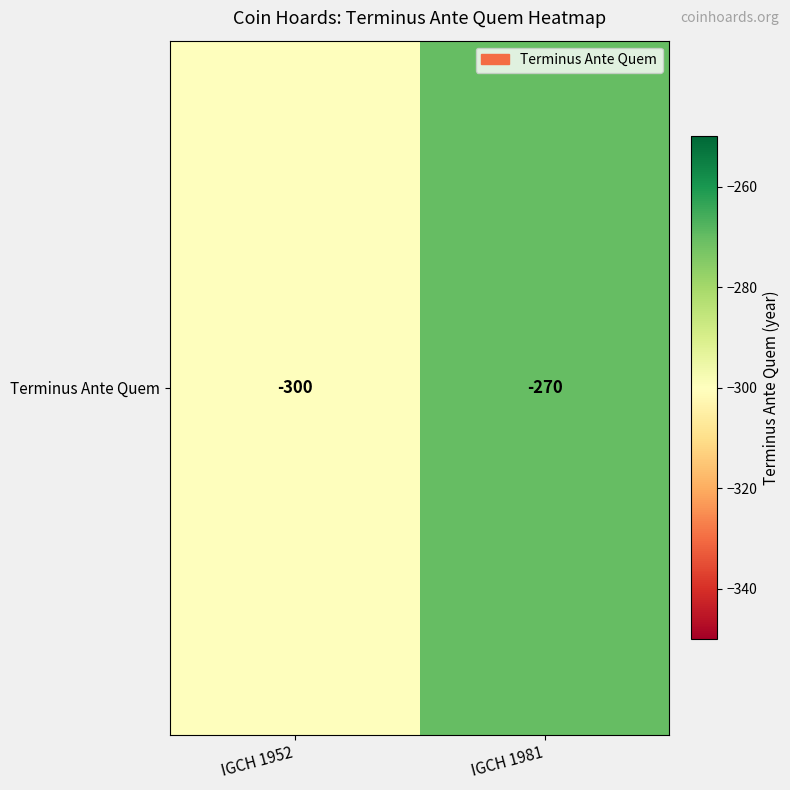

Rank the categories by value from lowest to highest.

IGCH 1952, IGCH 1981